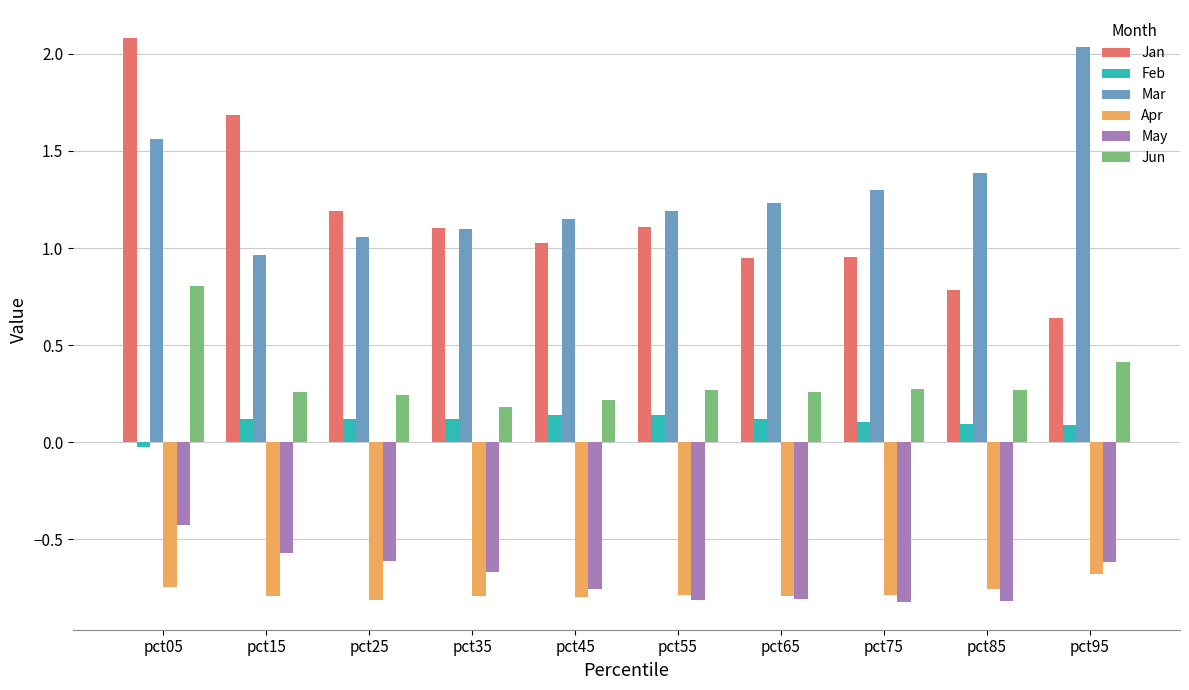

Which category has the highest value in the Jan series?

pct05